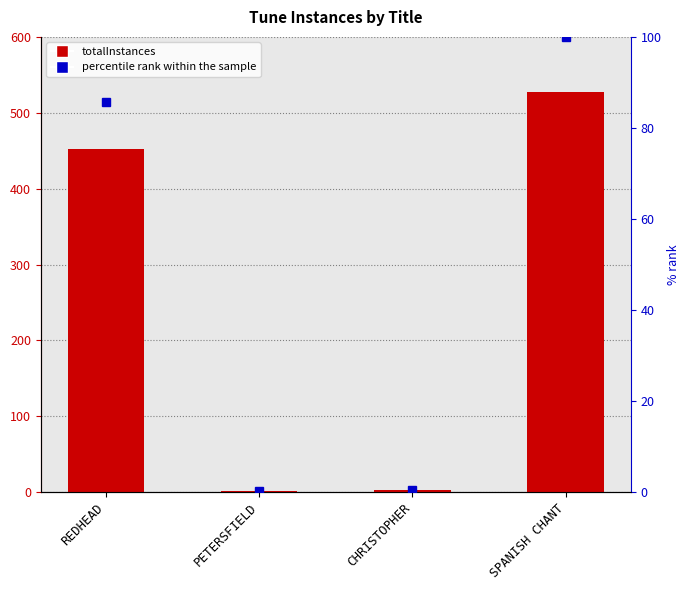

True or false: percentile rank within the sample has a value of 133.4 at SPANISH CHANT.

False